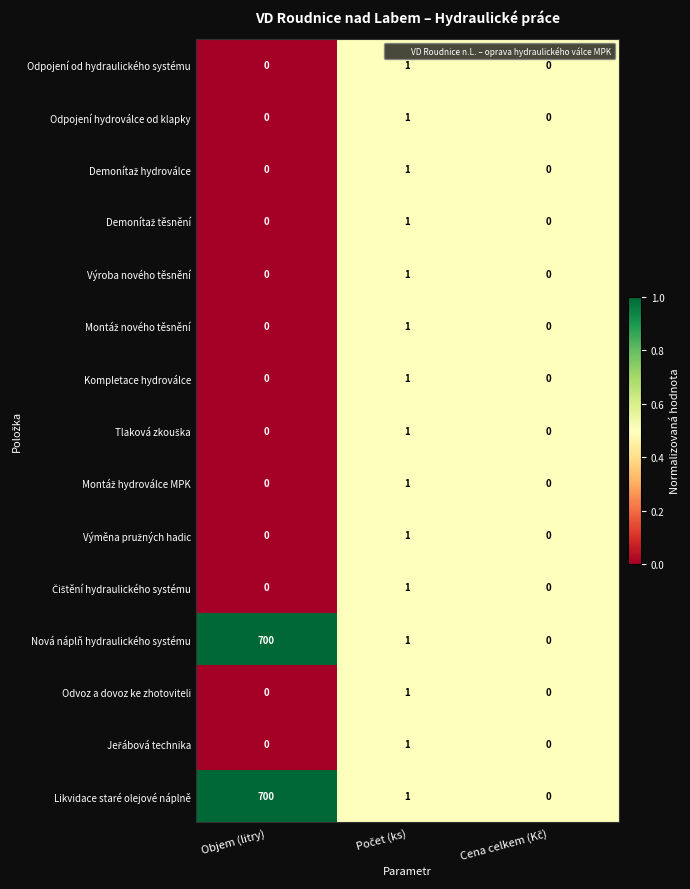

Count the Odpojení od hydraulického systému values in the range 0 to 1.

3